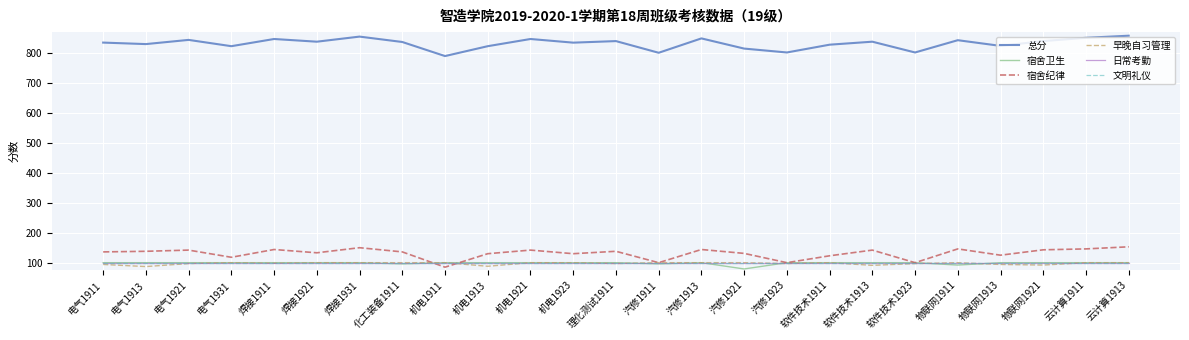

Does the chart have visible grid lines?

Yes